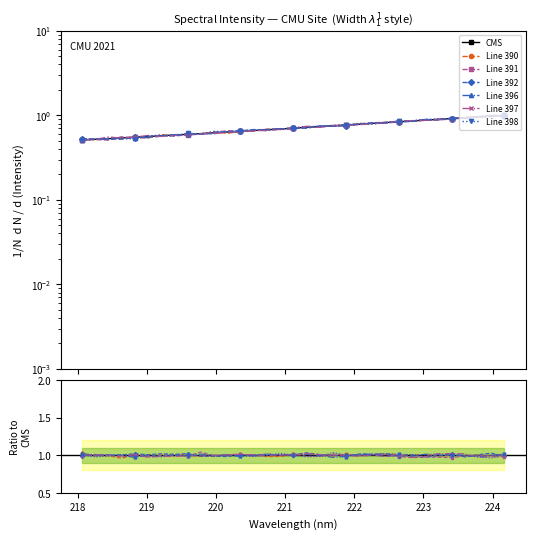

Reading left to right, transcribe all the data shown in this chart.

218.0596=0.5	218.2508=0.5	218.442=0.5	218.6332=0.5	218.8244=0.6	219.0156=0.6	219.2067=0.6	219.3979=0.6	219.589=0.6	219.7801=0.6	219.9712=0.6	220.1623=0.6	220.3533=0.6	220.5444=0.7	220.7354=0.7	220.9264=0.7	221.1174=0.7	221.3083=0.7	221.4993=0.7	221.6902=0.8	221.8812=0.8	222.0721=0.8	222.263=0.8	222.4538=0.8	222.6447=0.8	222.8355=0.9	223.0264=0.9	223.2172=0.9	223.408=0.9	223.5987=0.9	223.7895=1.0	223.9802=1.0	224.1709=1.0